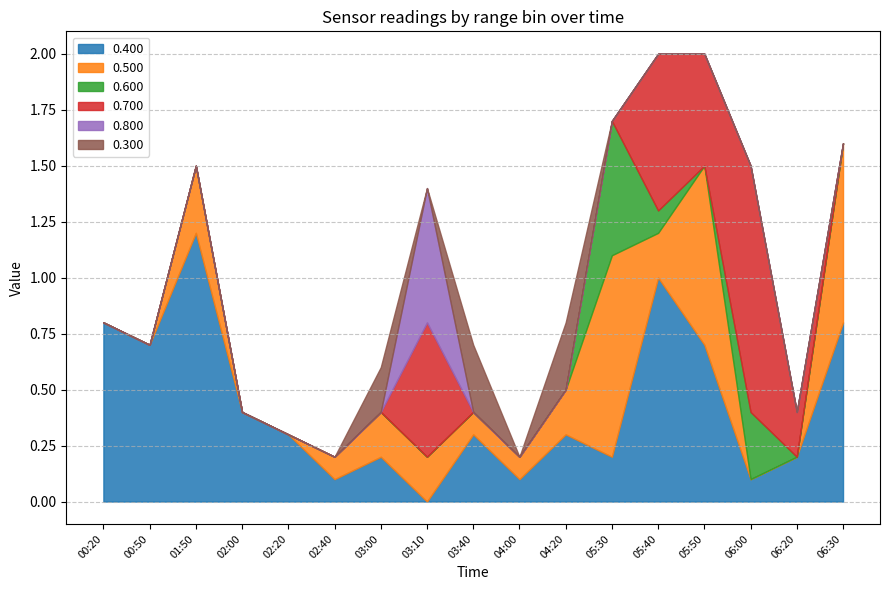

How many lines are shown in the chart?

6